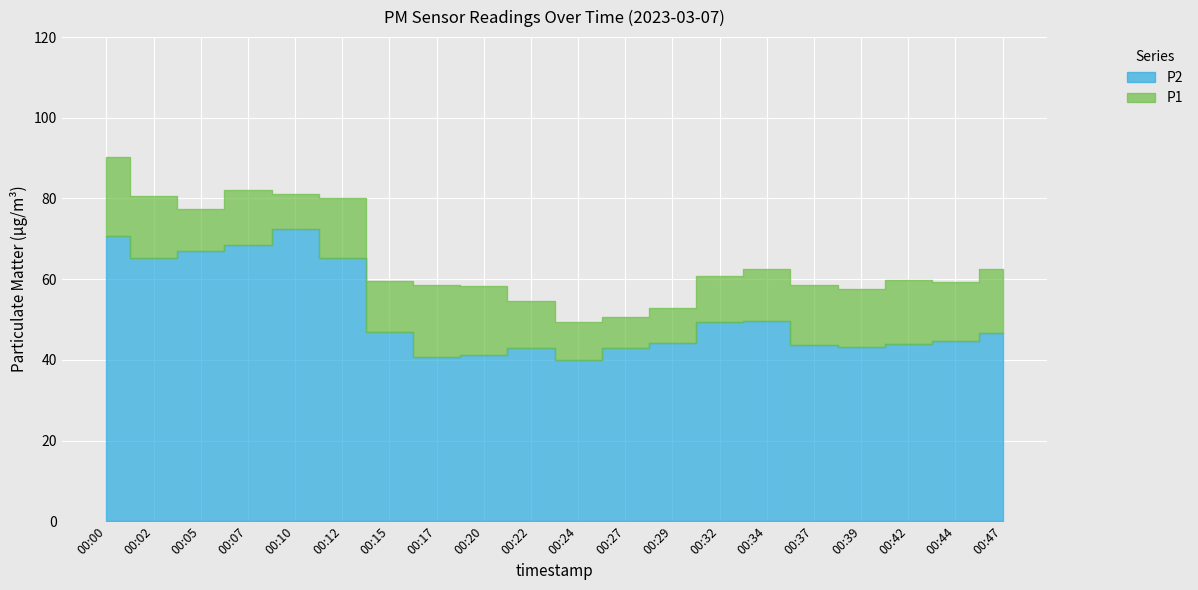

True or false: P1 has a value of 62.6 at 00:34.

True